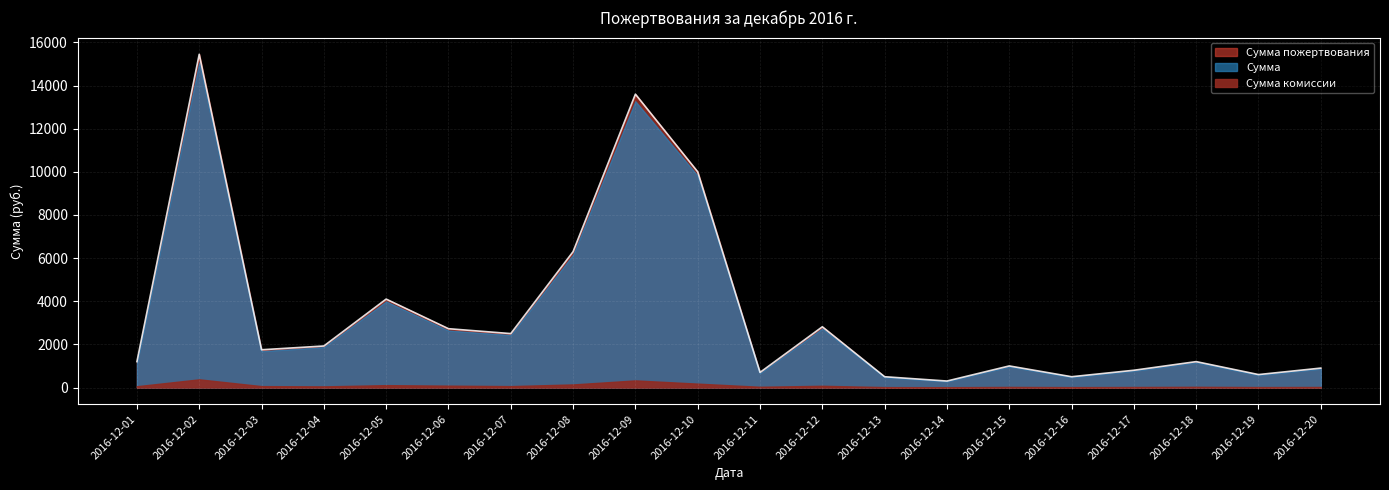

What is the smallest value displayed?

15.1